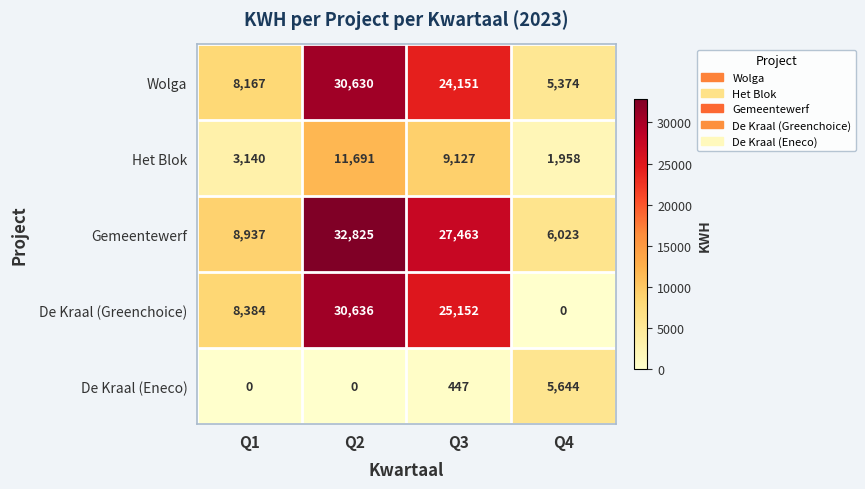

What is the highest value of the Gemeentewerf series?

32825